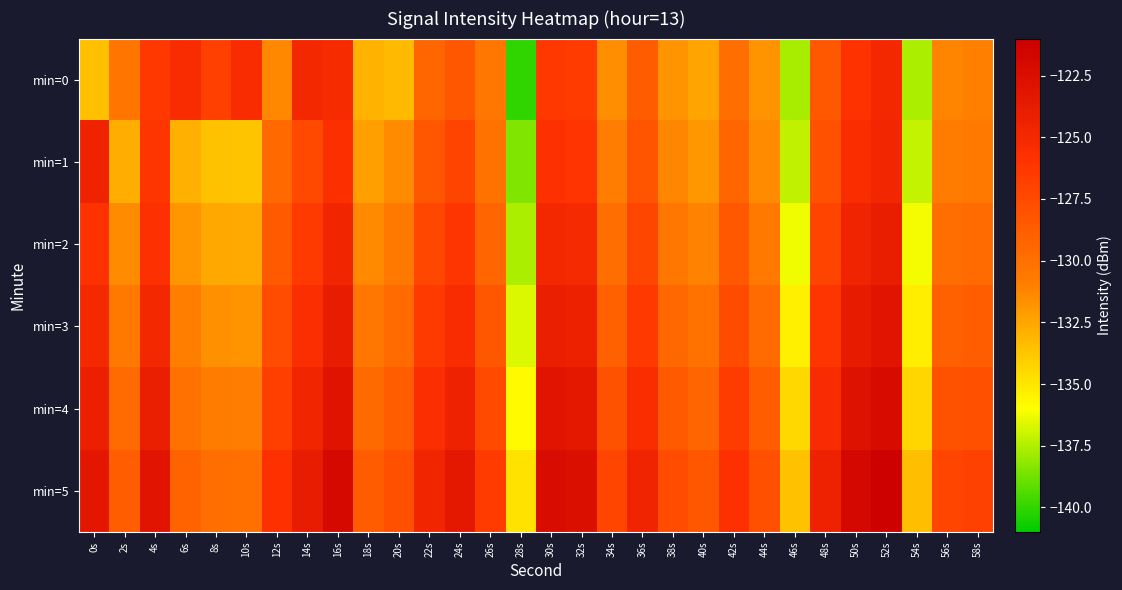

Between 2s and 26s, which series saw the biggest shift?

min=1